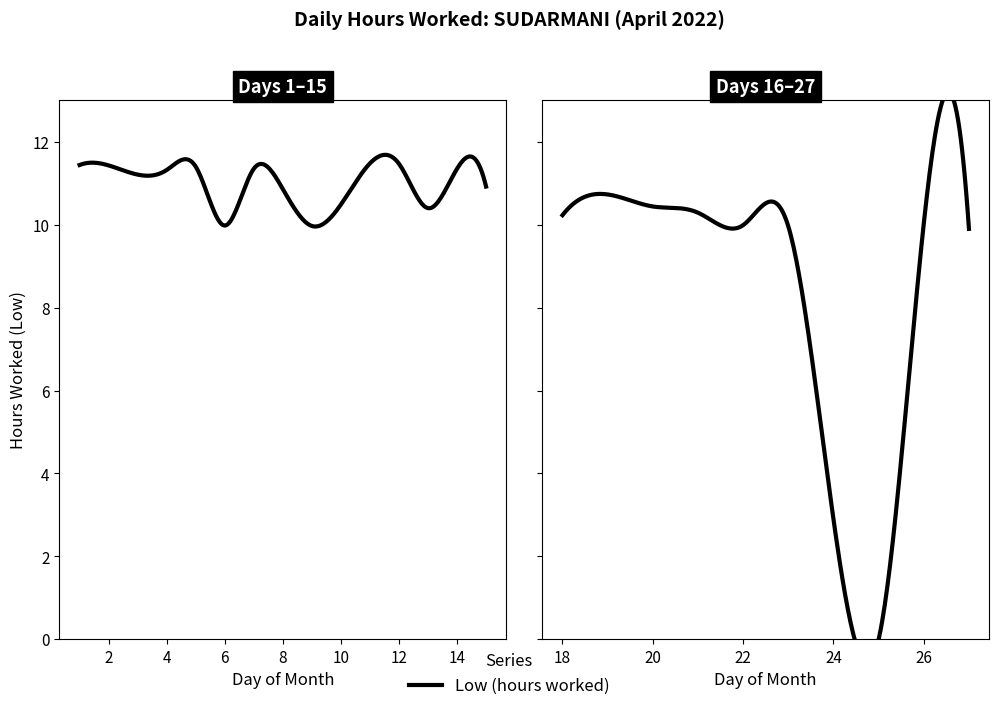

What is the sum of the values at 6 and 7?

21.3